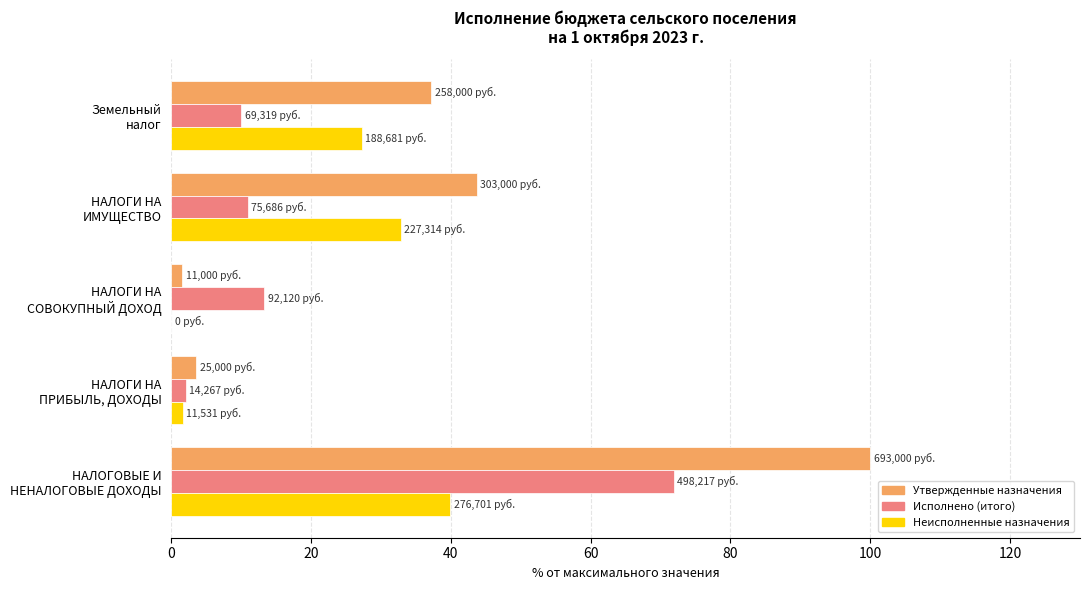

What is the sum of all Неисполненные назначения values?

101.6